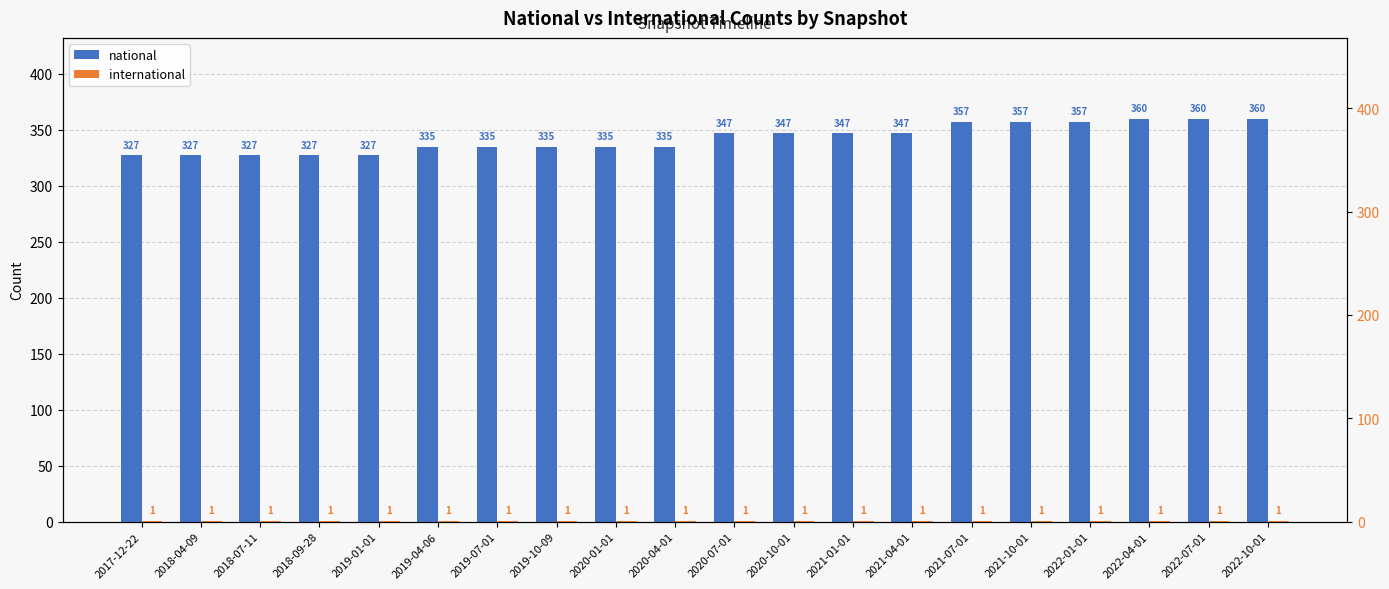

The international series shows 1 at 2020-01-01. True or false?

True